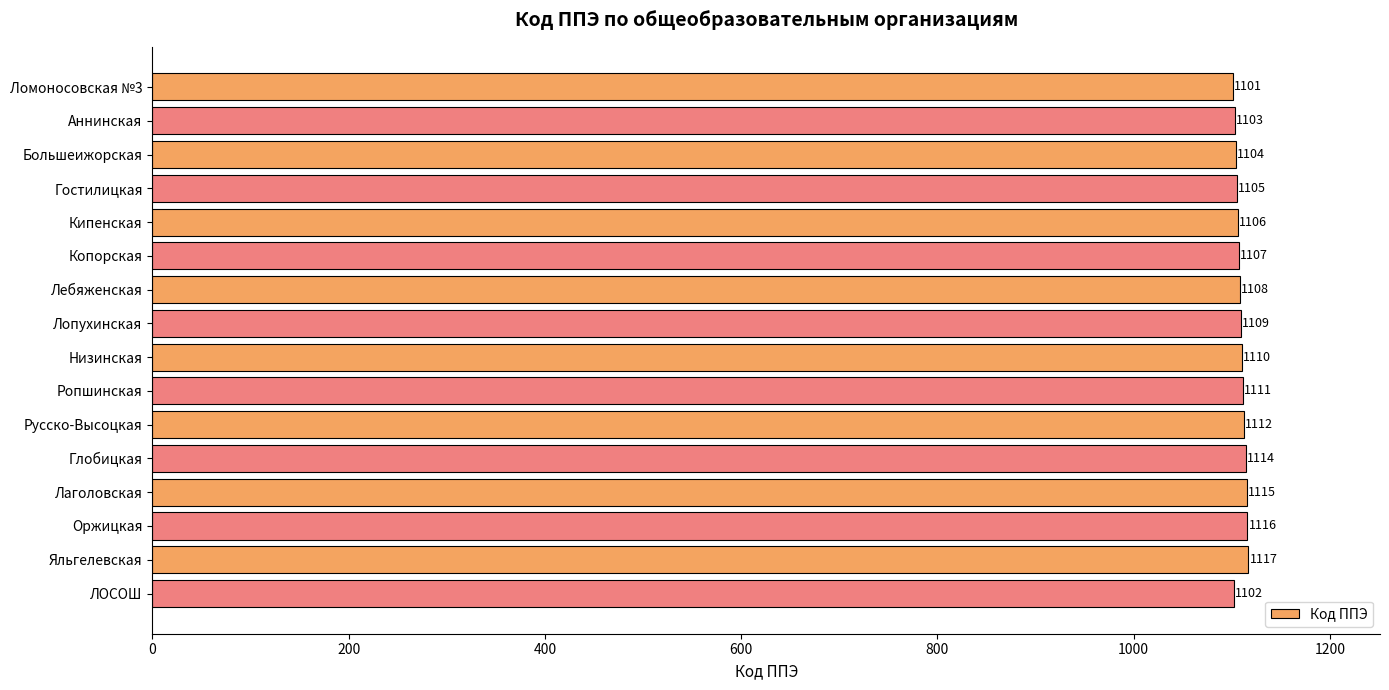

What value does the data have at Низинская?

1110